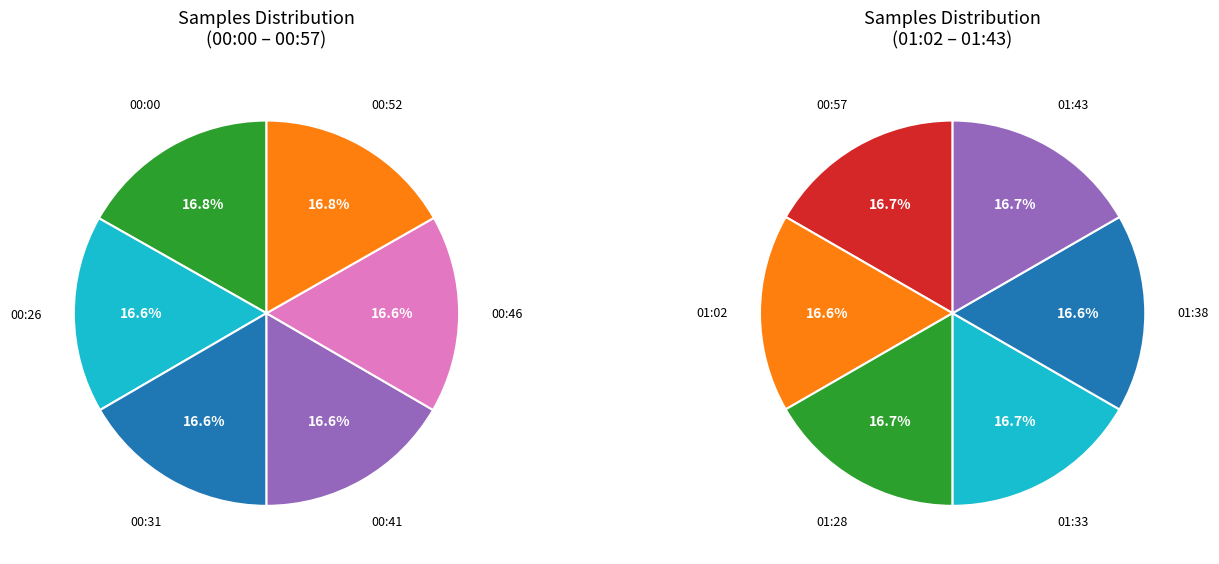

Is there a majority slice in this chart?

No